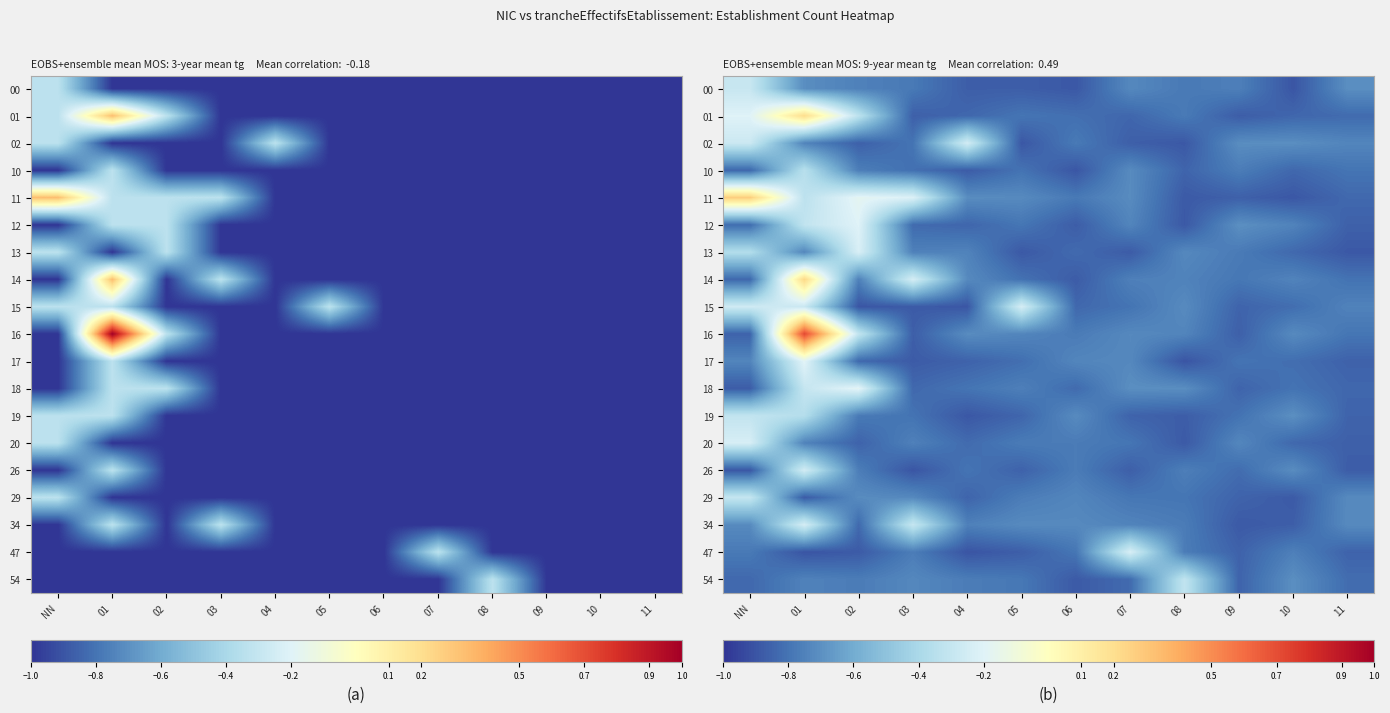

The 14 series shows -0.8 at NN. True or false?

True